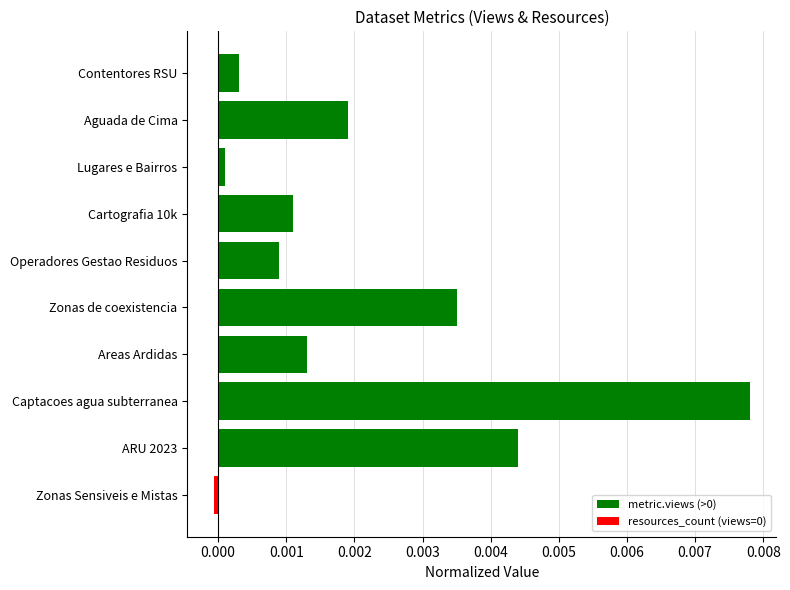

True or false: the data shows 0.0 at ARU 2023.

True